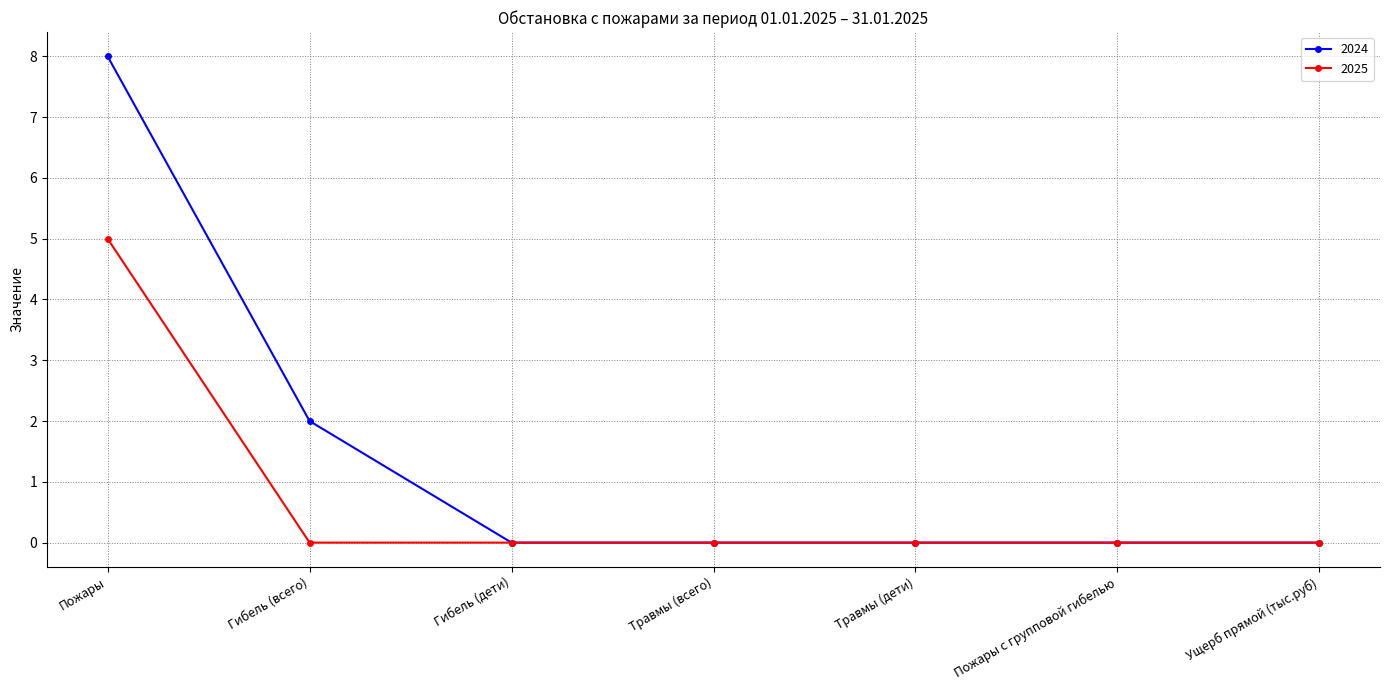

Where is 2024 nearest to the value 4?

Гибель (всего)